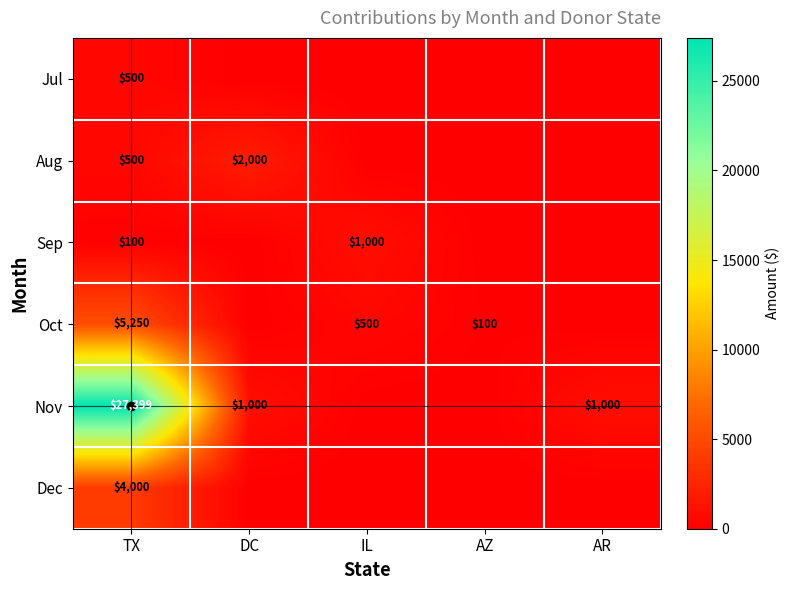

True or false: Oct has a value of 44 at AZ.

False